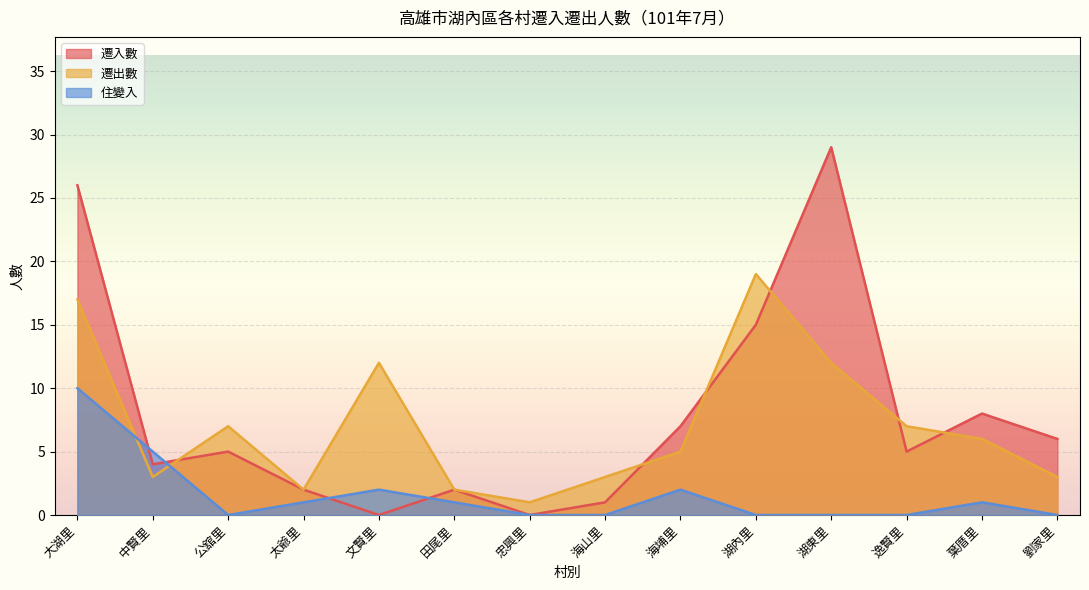

After their last crossing, which series has the higher values: 遷出數 or 遷入數?

遷入數